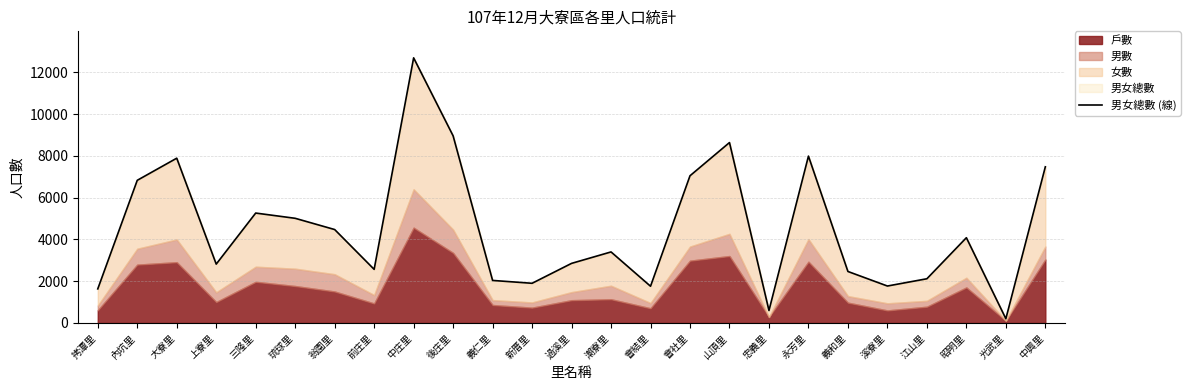

Which has a higher value, 上寮里 or 前庄里?

上寮里